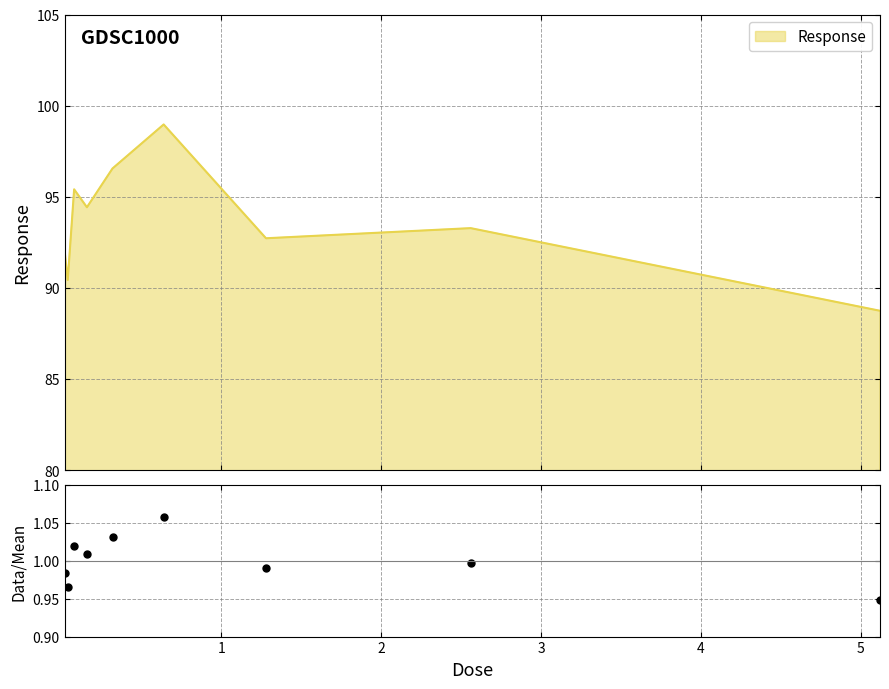

What is the minimum value for Response?

88.7